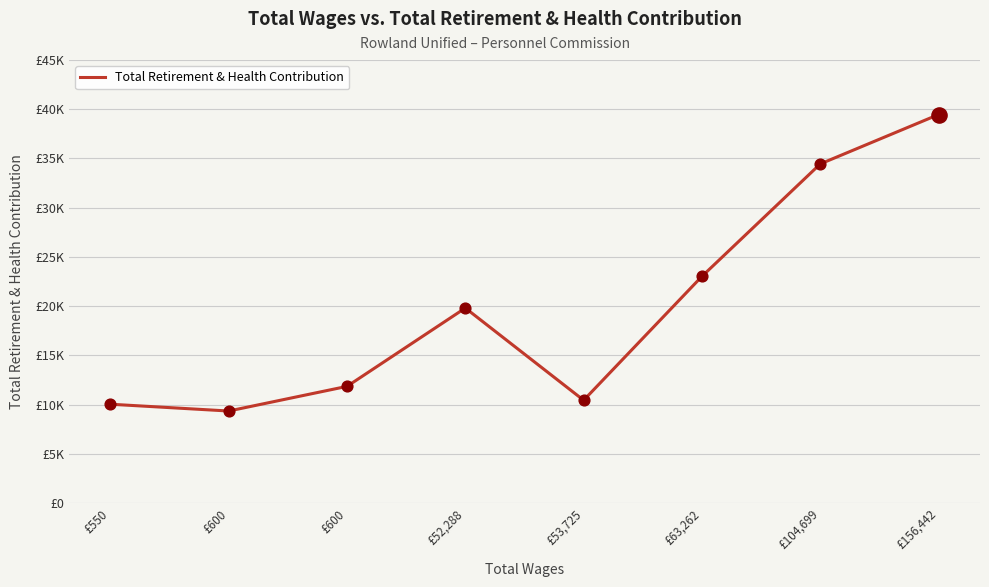

Approximately how many times larger is the value at £53,725 compared to £104,699?

0.3